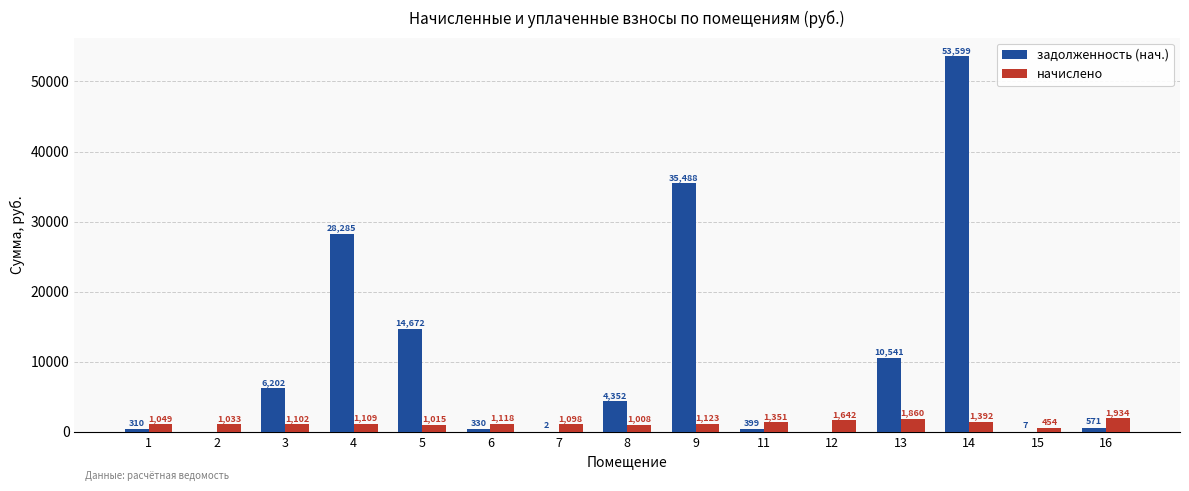

True or false: задолженность (нач.) has a value of 32949.3 at 12.

False